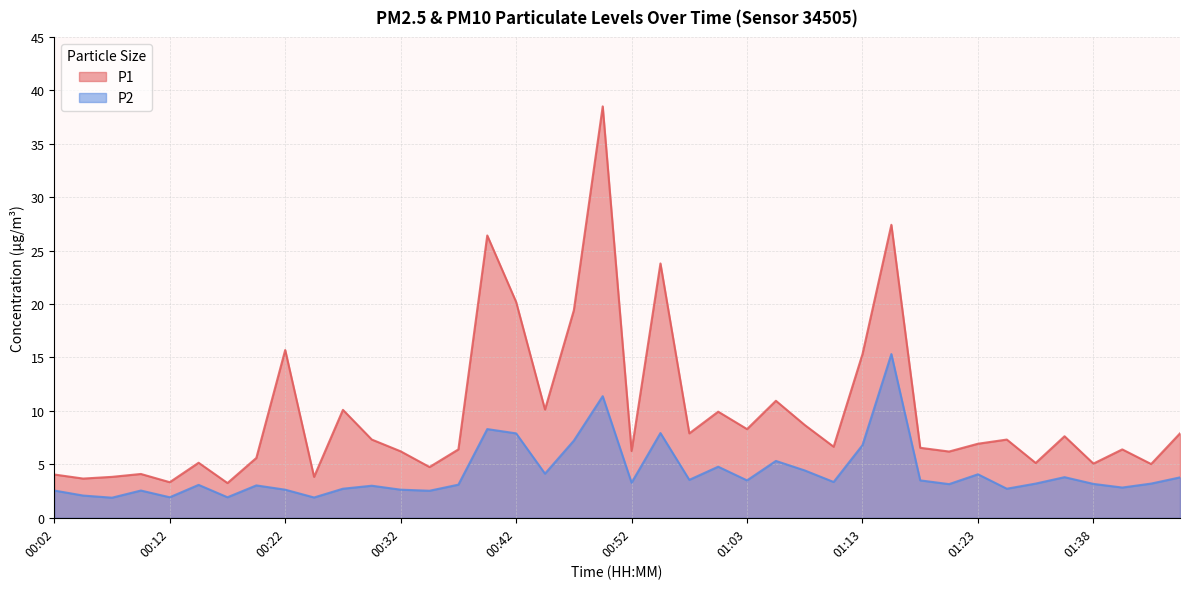

What position from the right is 00:17?

34